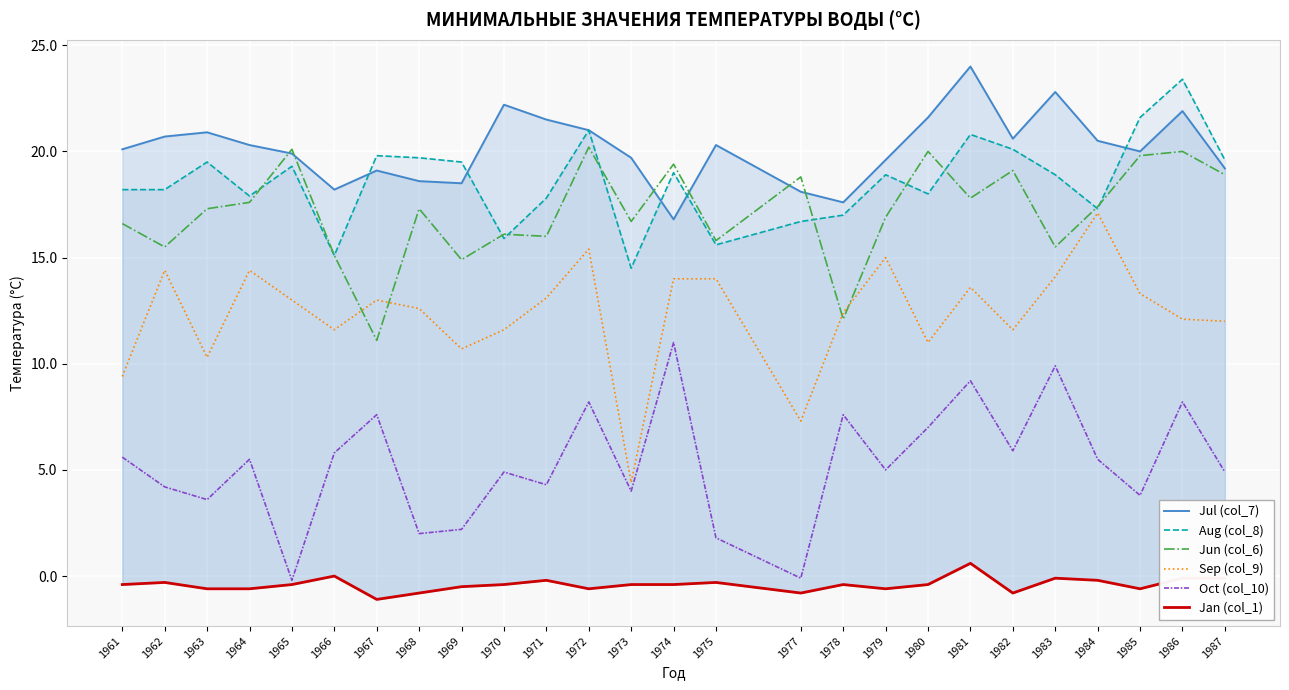

True or false: Jun (col_6) has more than 1 interior local peaks.

True